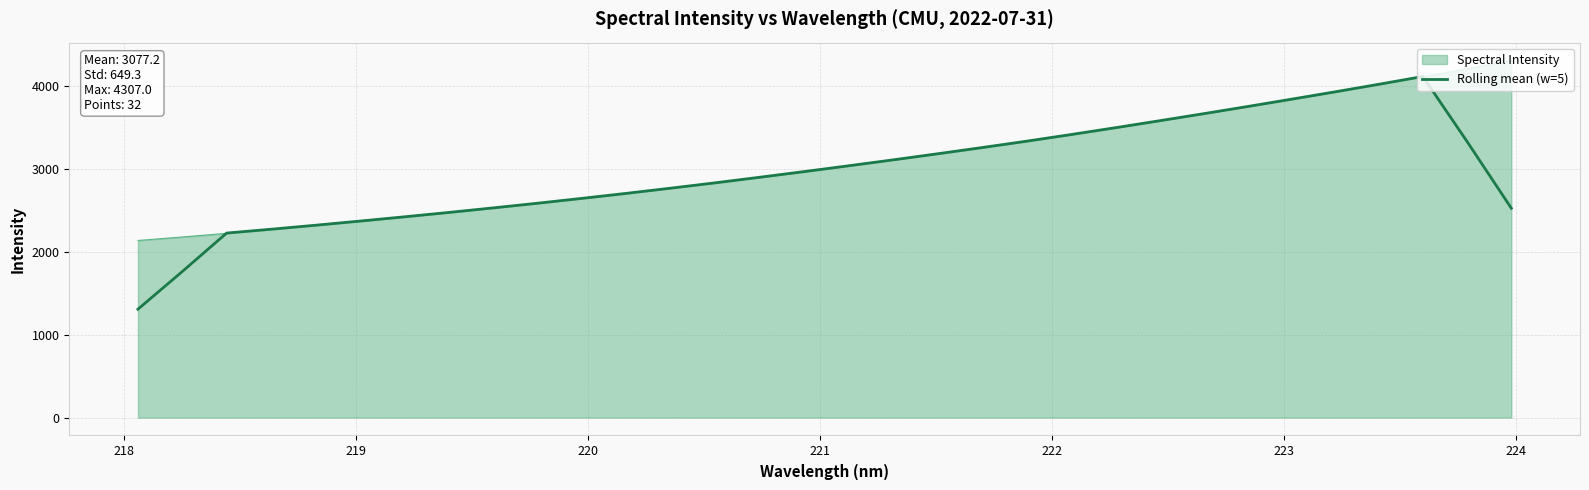

What is the highest value of the Rolling mean (w=5) series?

4114.0